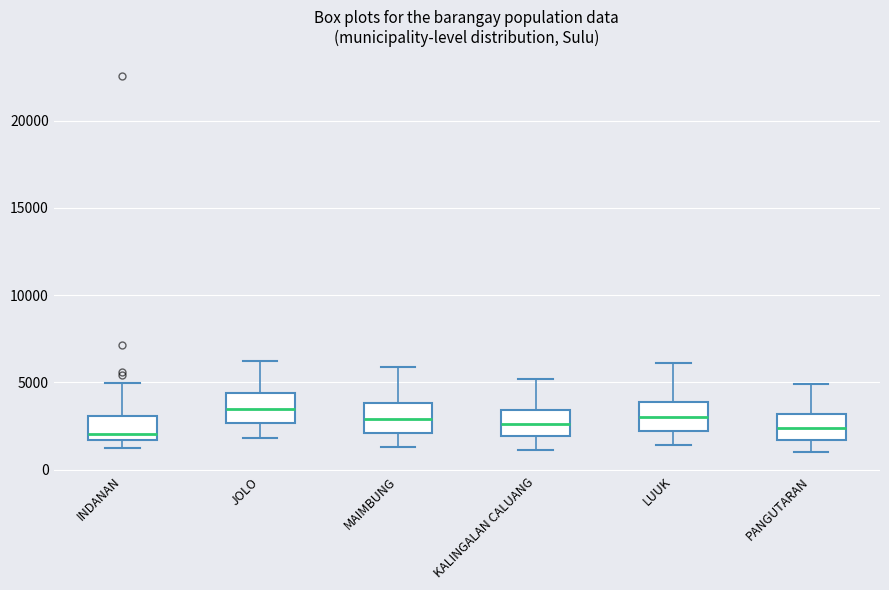

Where is the upper edge of the box for PANGUTARAN on the y-axis? The values are not printed on the chart, so give them approximately, as read against the axis.

3000